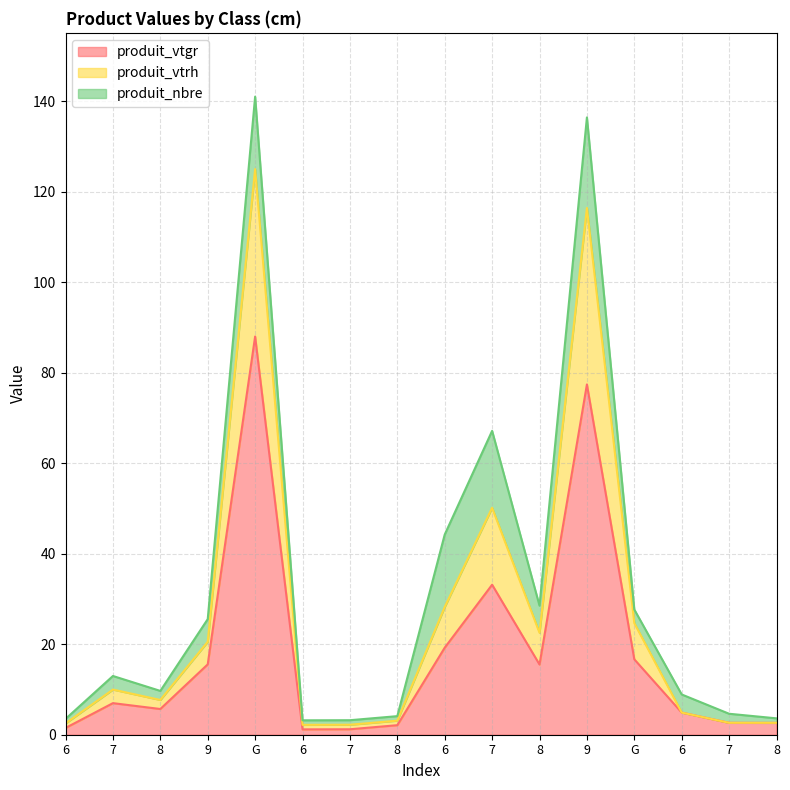

Where does the produit_vtgr series first go above 6?

7